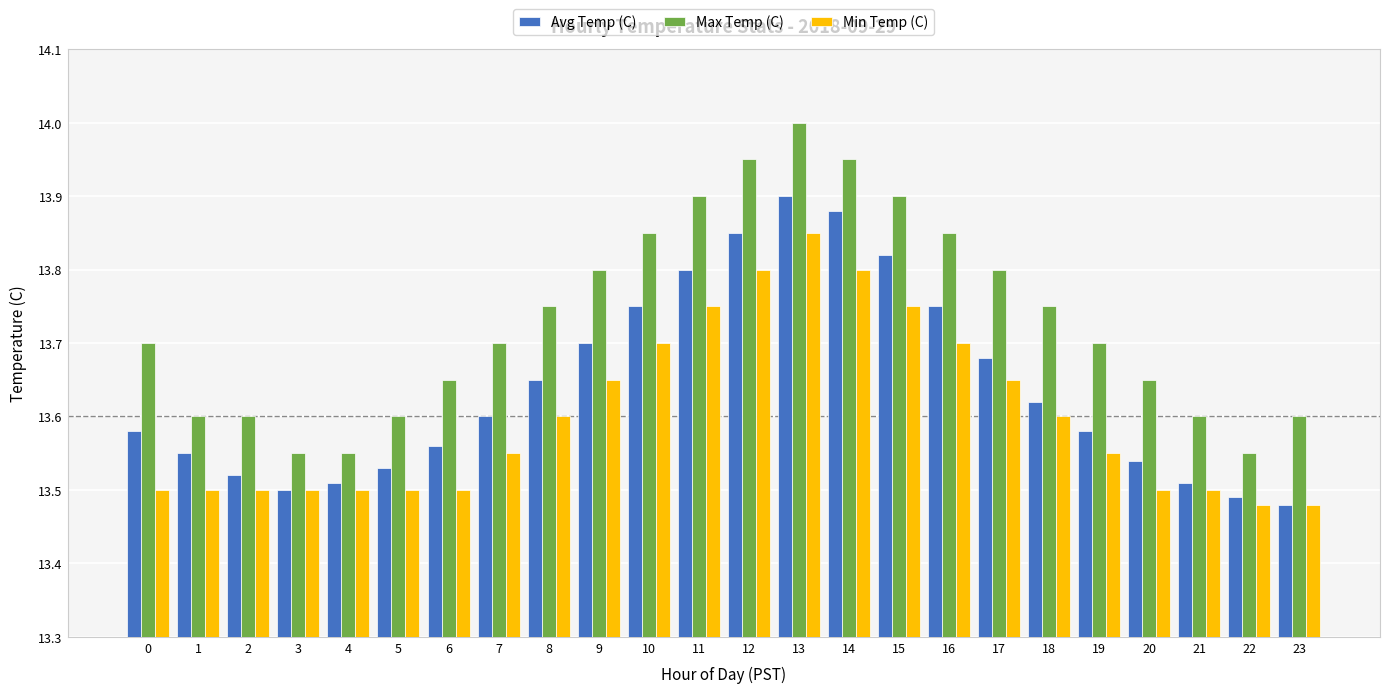

Rank the series by their average value, from lowest to highest.

Min Temp (C), Avg Temp (C), Max Temp (C)